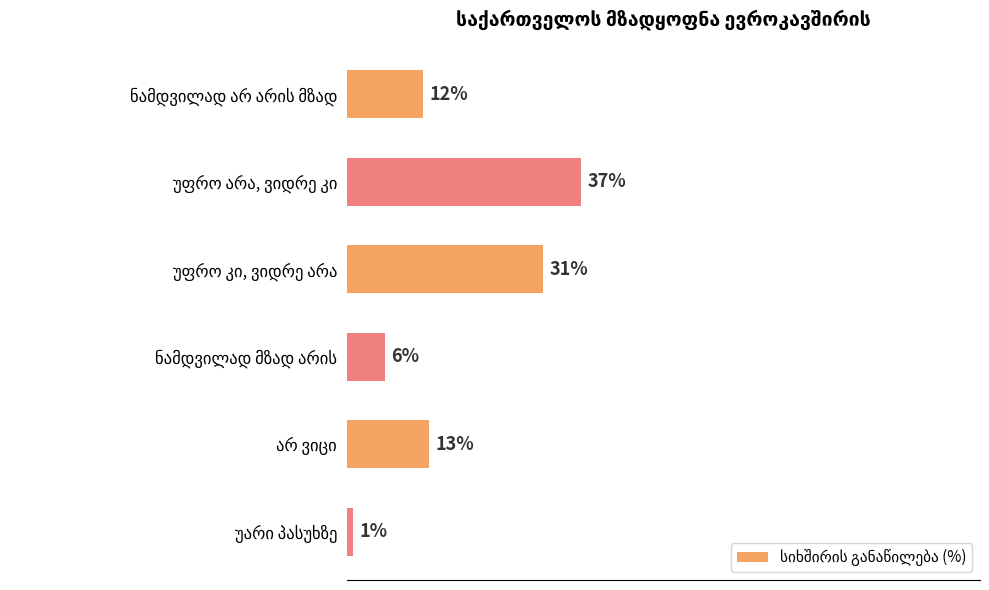

Are the bars horizontal?

Yes